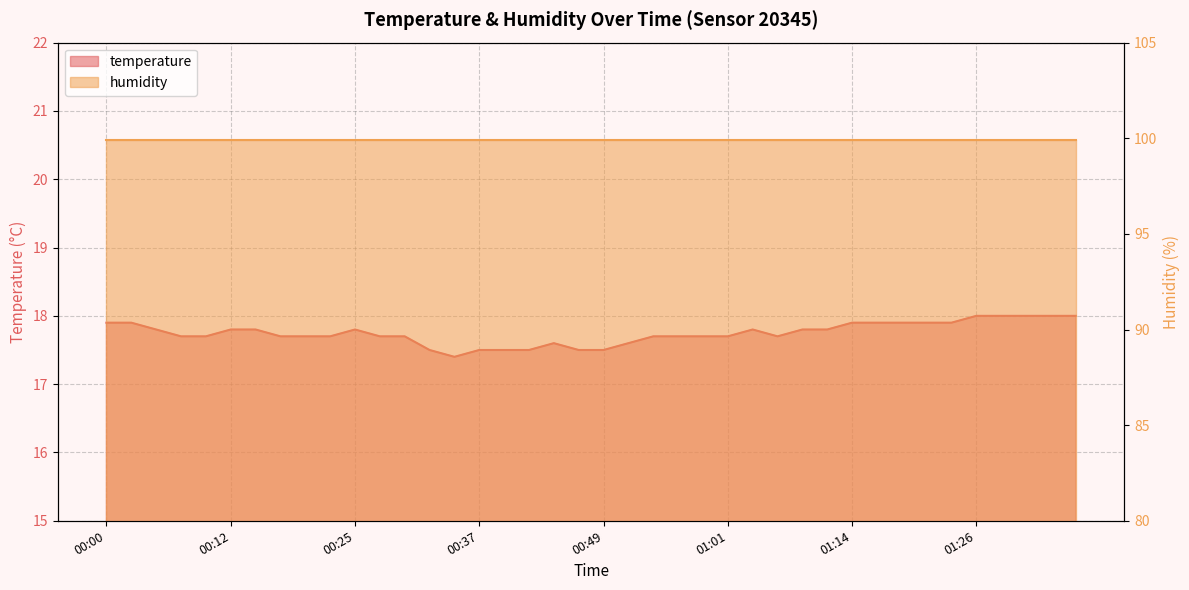

The chart shows a value of 31.9 at 01:24. True or false?

False